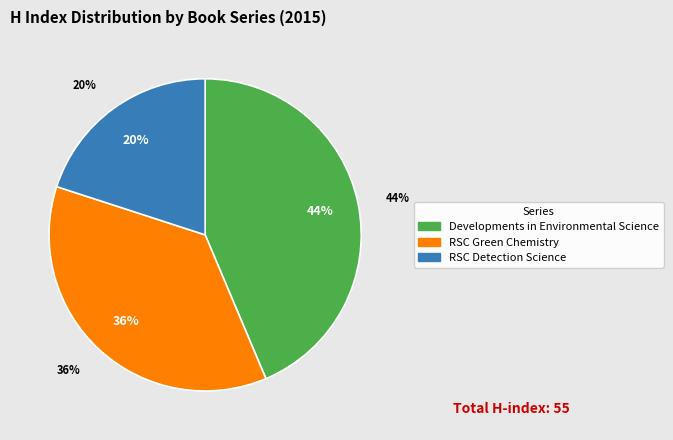

How many slices are in this pie chart?

3